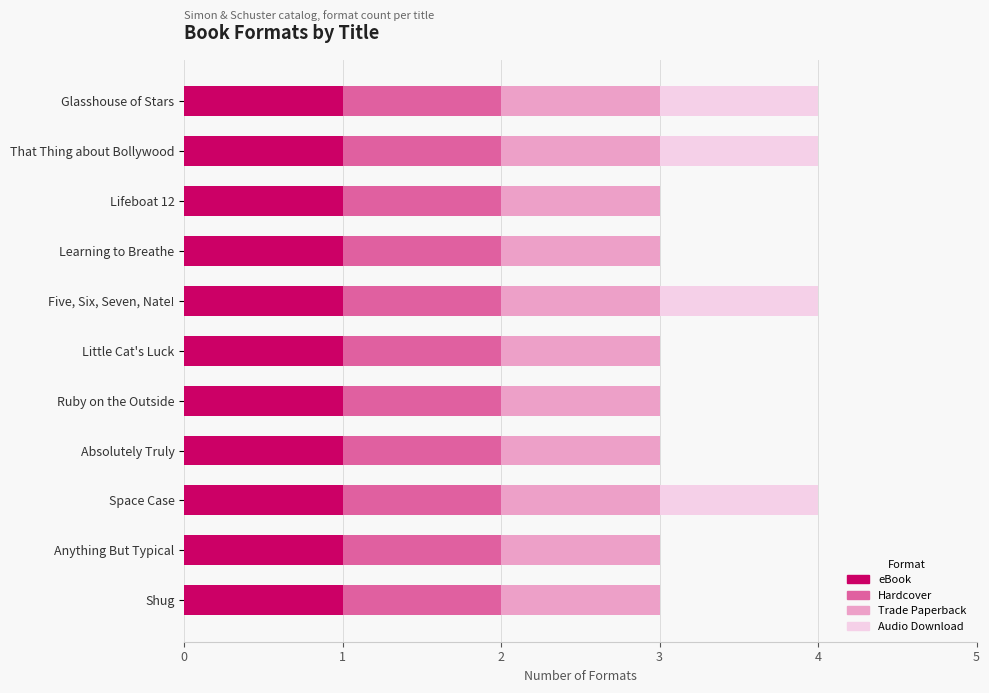

What is the total value across all series at Glasshouse of Stars?

4